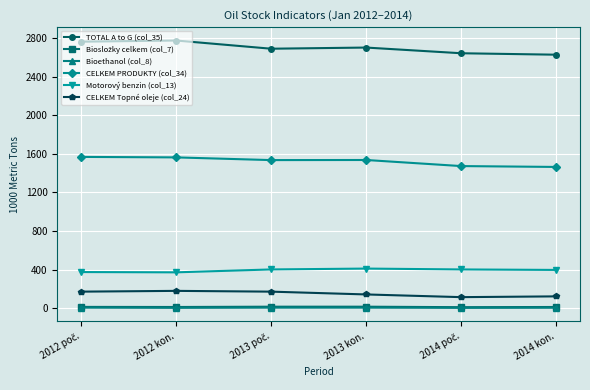

The value of Motorový benzin (col_13) at 2013 kon. is 410. True or false?

True